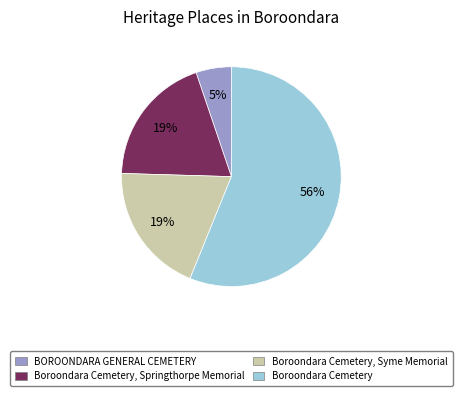

To the nearest percent, what is the average slice percentage?

25%